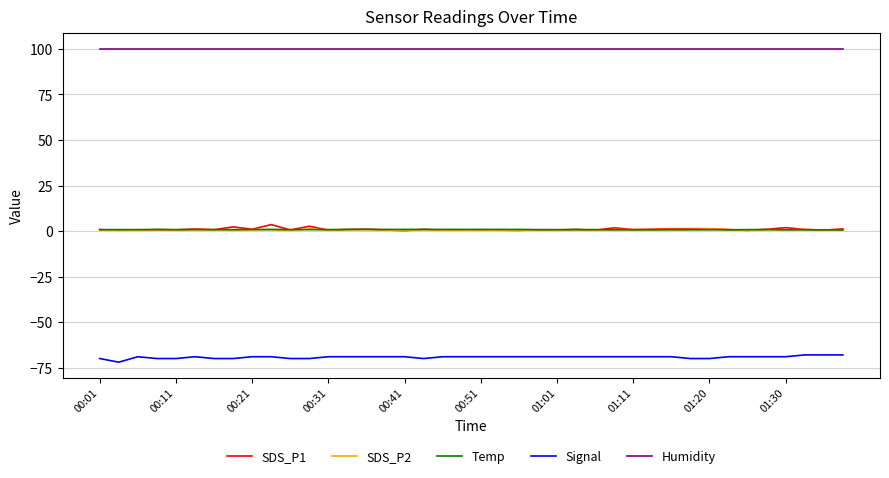

What is the sum of all Temp values?

32.0